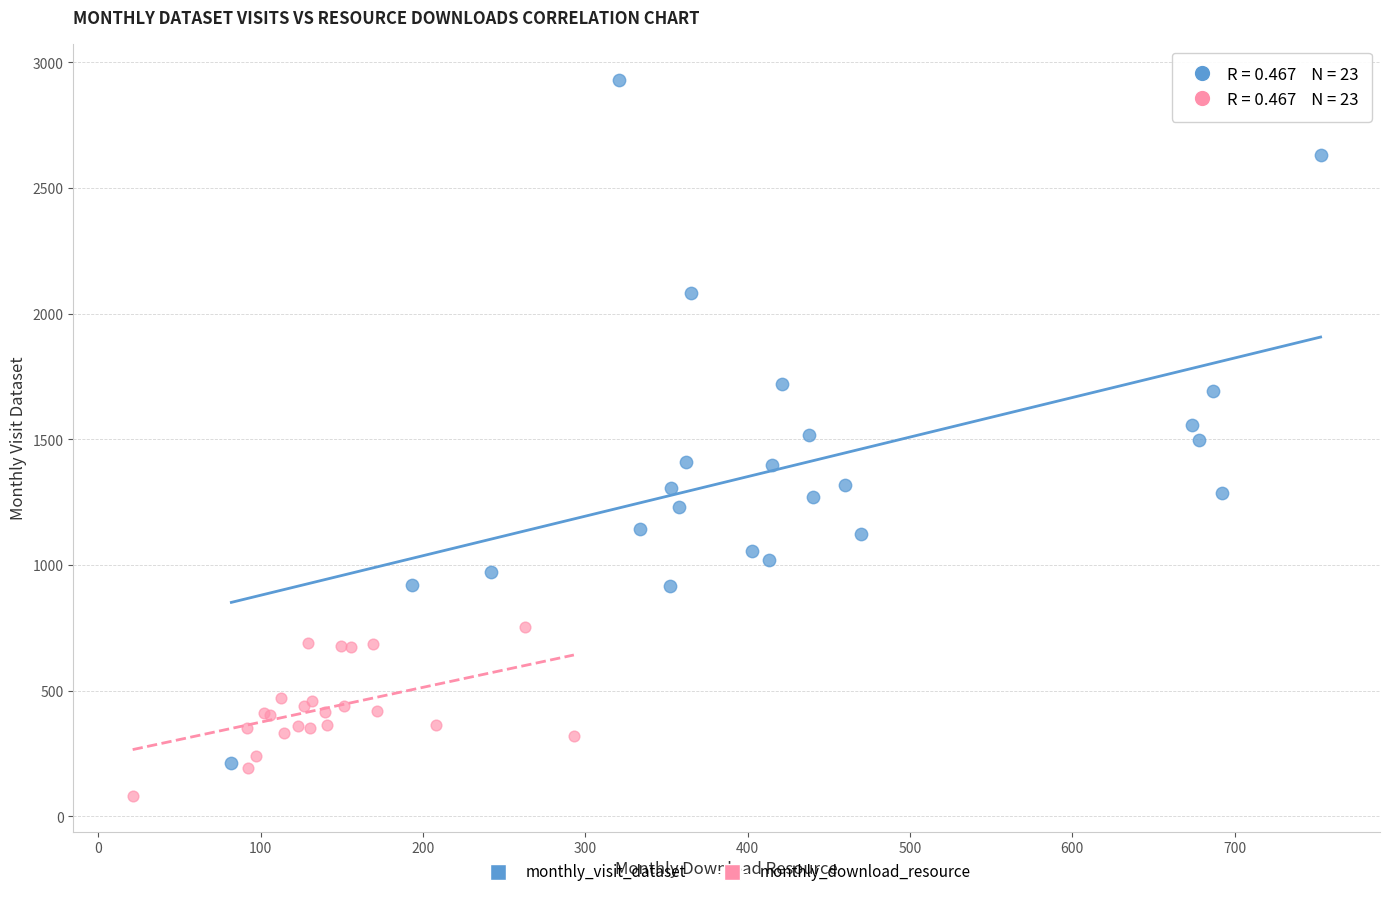

Which series contains the lowest Y value?

monthly_download_resource